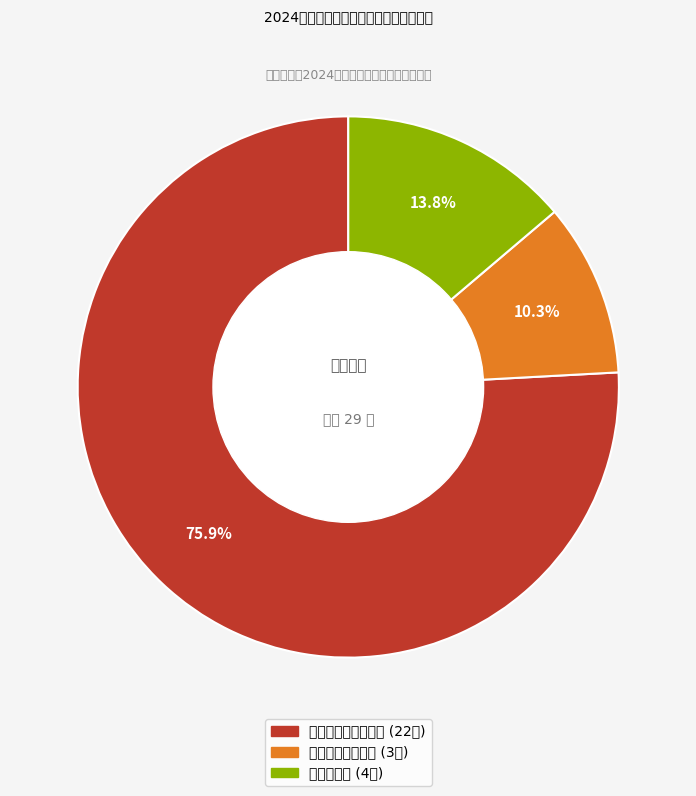

To the nearest percent, what portion does 脱贫劳动力 represent?

14%